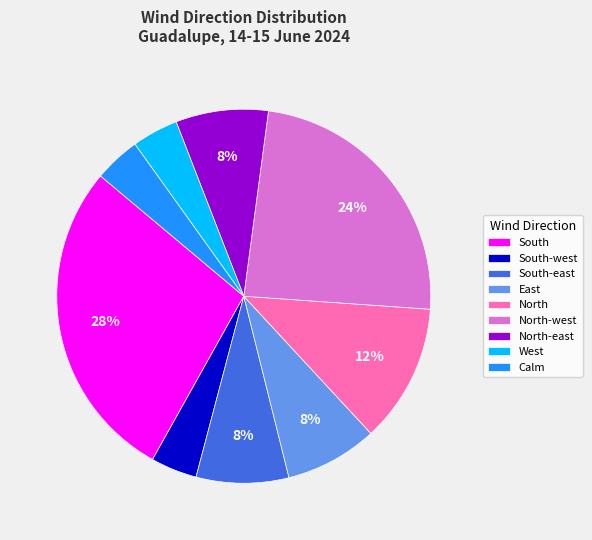

Is South-east the majority of the pie?

No